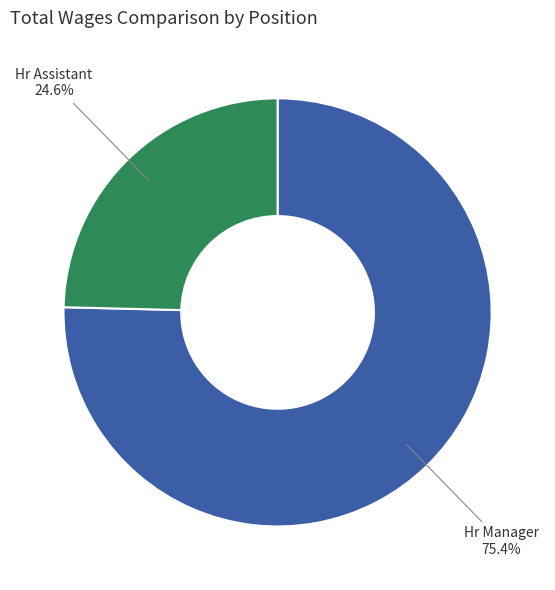

Is there a majority slice in this chart?

Yes